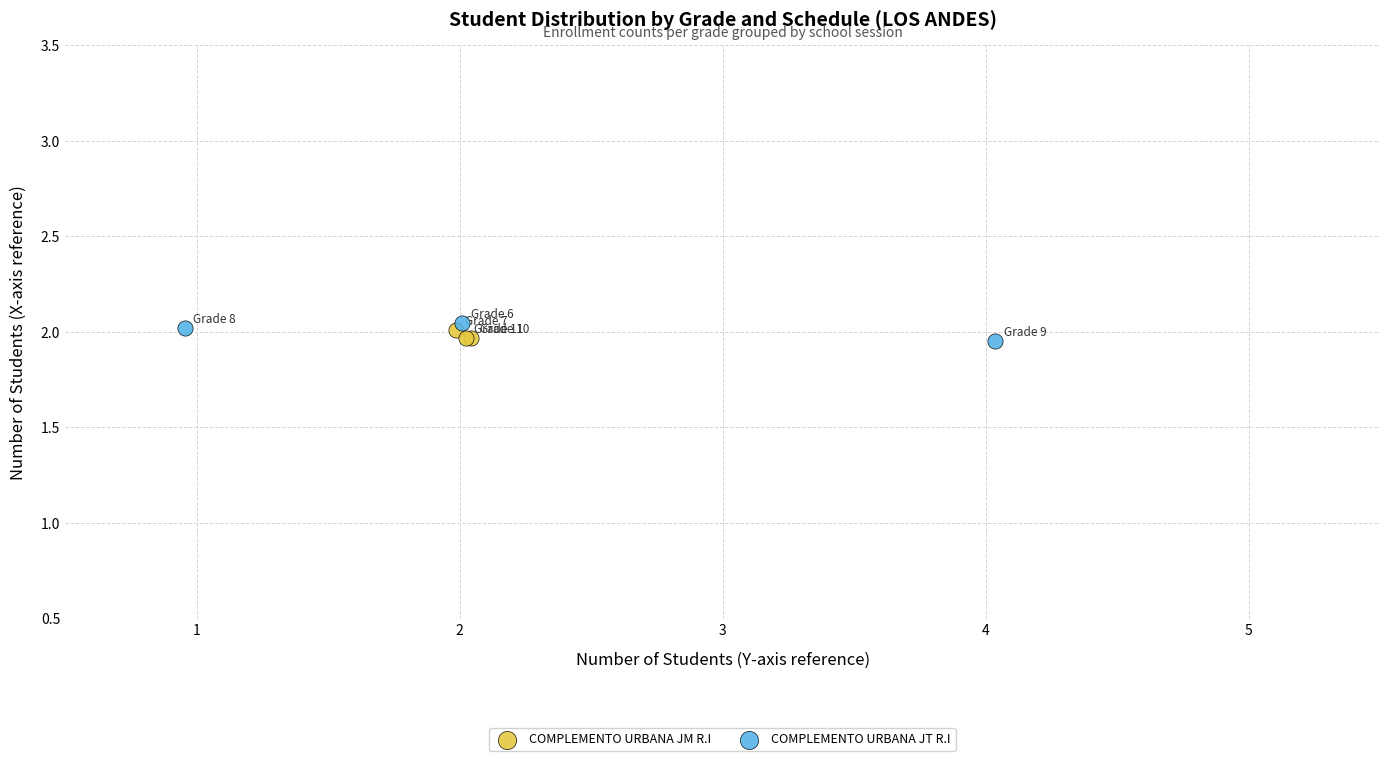

What are all the series names shown in the legend?

COMPLEMENTO URBANA JM R.I, COMPLEMENTO URBANA JT R.I